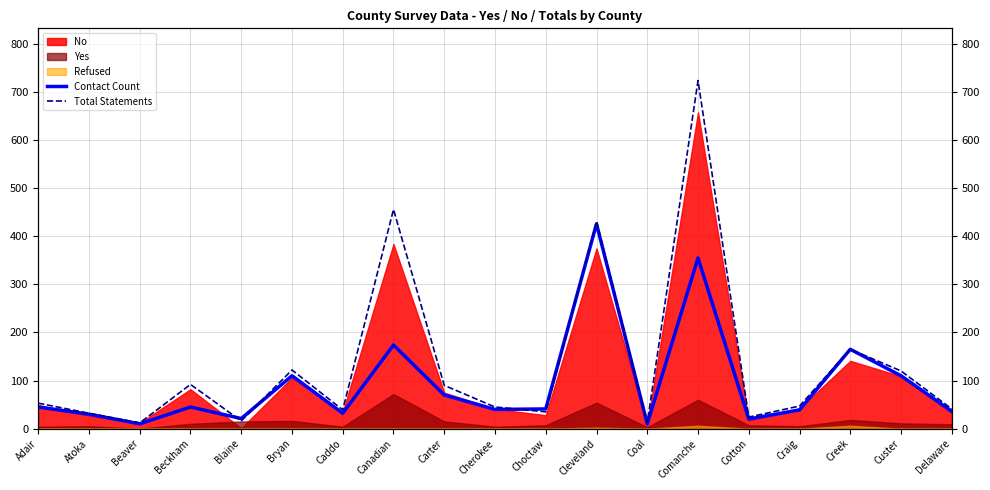

Between Cherokee and Beckham, which is larger?

Beckham